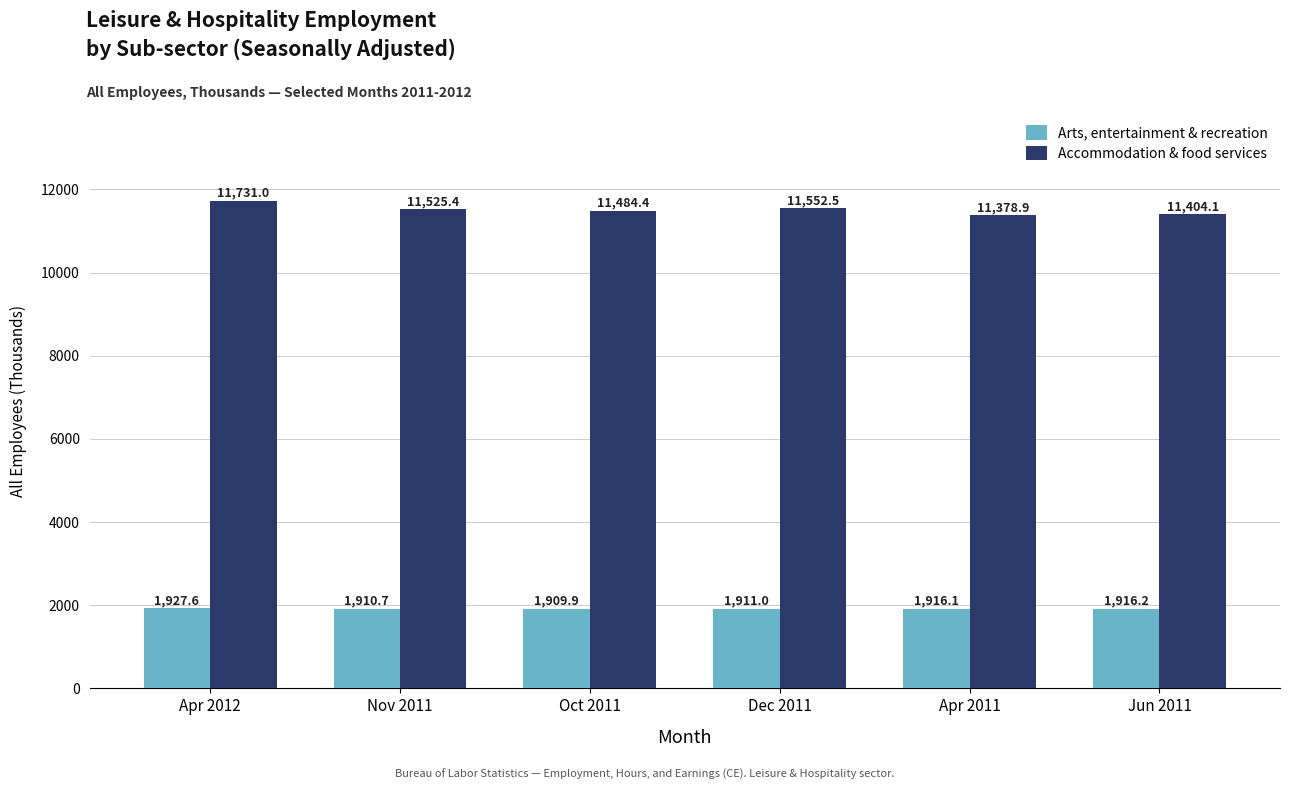

What is the total value across all series at Oct 2011?

13394.3